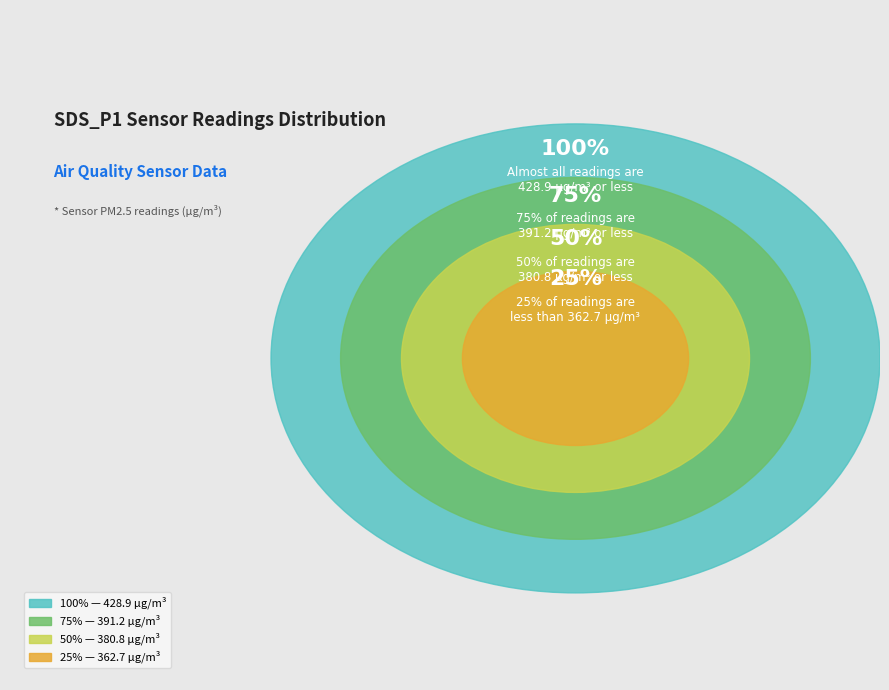

The 33 slice represents 1% of the pie. True or false?

False